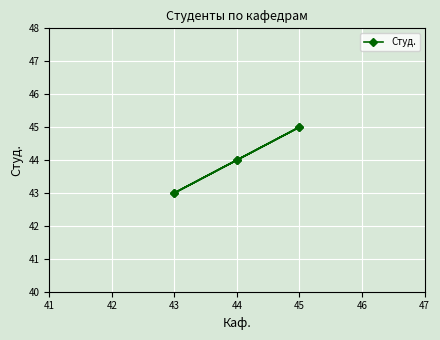

What is the smallest value displayed?

43